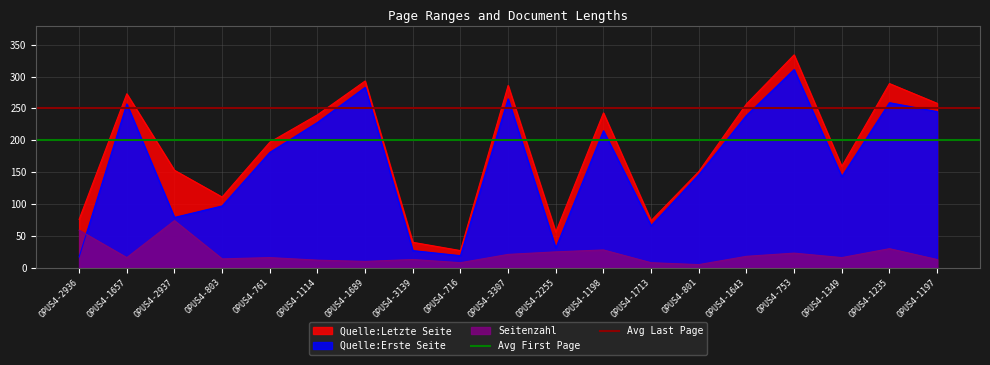

True or false: Quelle:Letzte Seite has a value of 257 at OPUS4-1643.

True